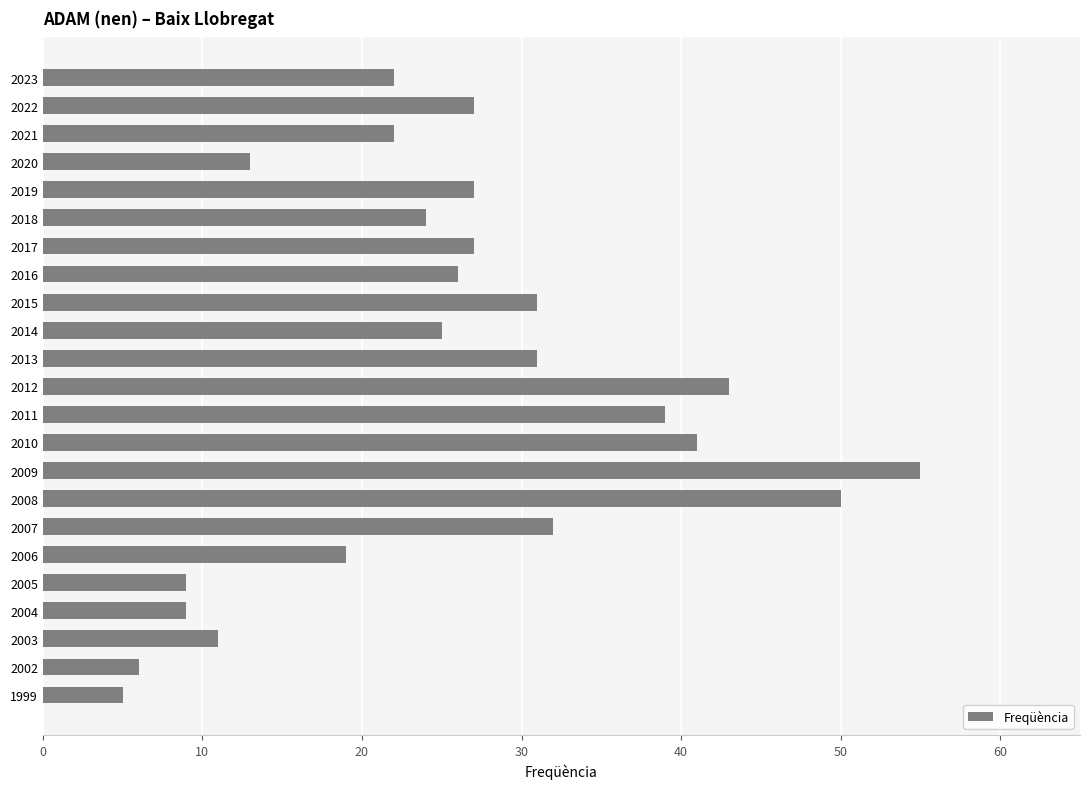

What is the value of the 18th bar from the top?

19